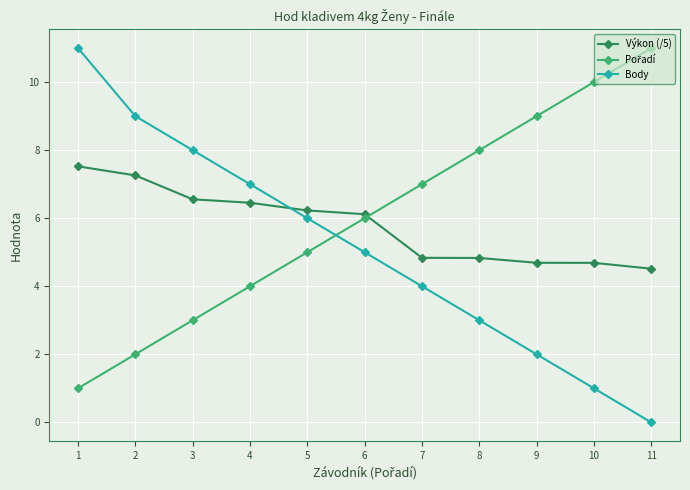

Which series ends up on top after the final intersection of Body and Výkon (/5)?

Výkon (/5)